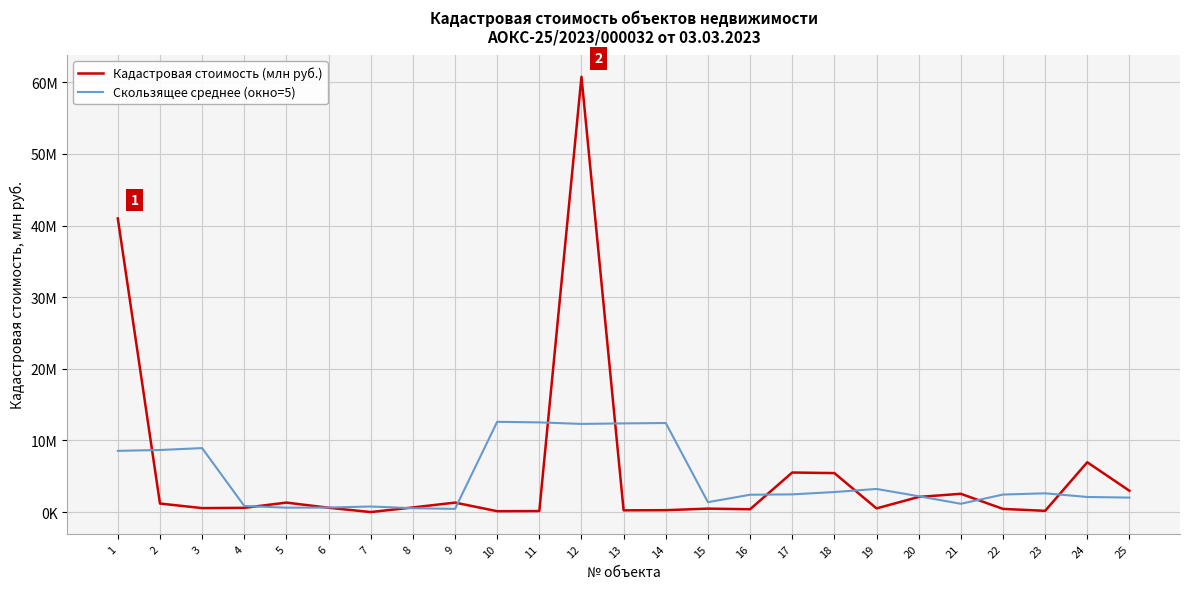

Which series has the widest spread of values?

Кадастровая стоимость (млн руб.)